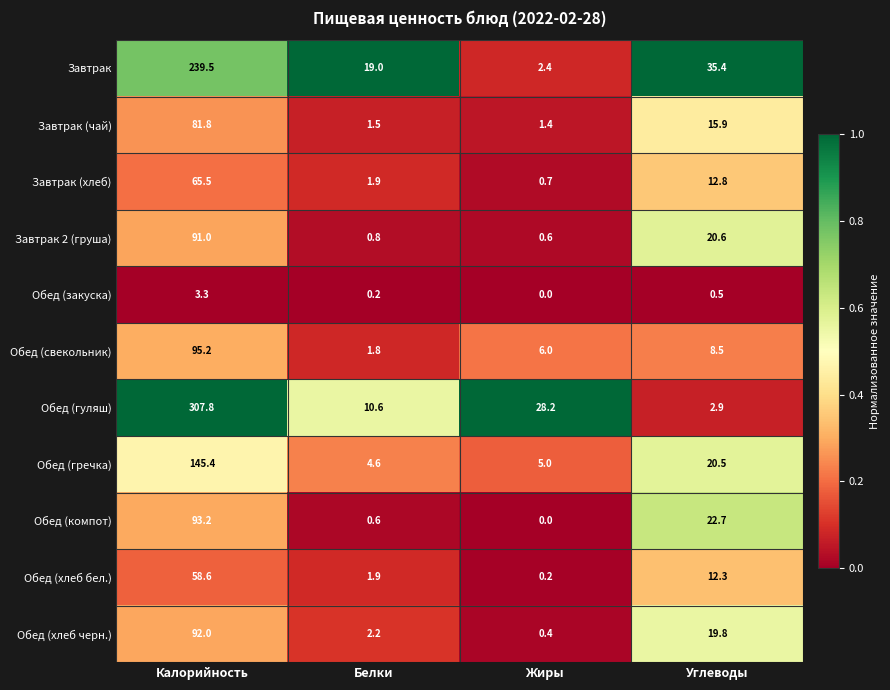

What is the maximum value for Завтрак 2 (груша)?

91.0